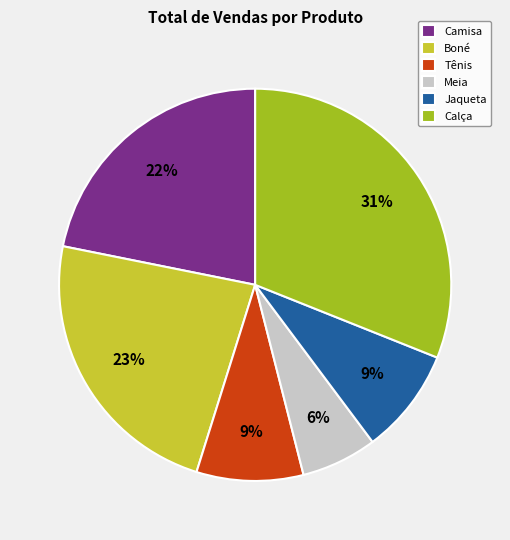

Is there any slice that represents more than half of the pie?

No